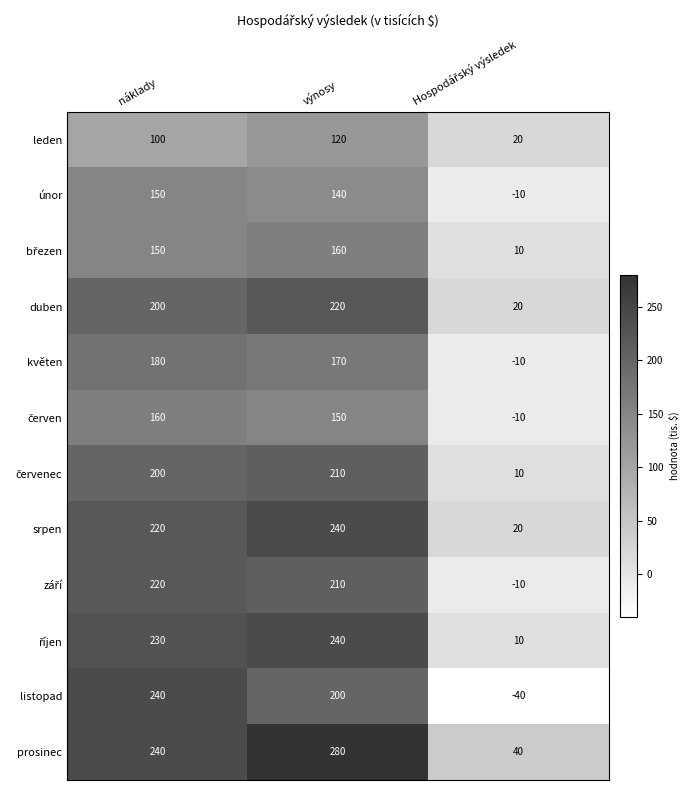

How many series are shown in this chart?

12